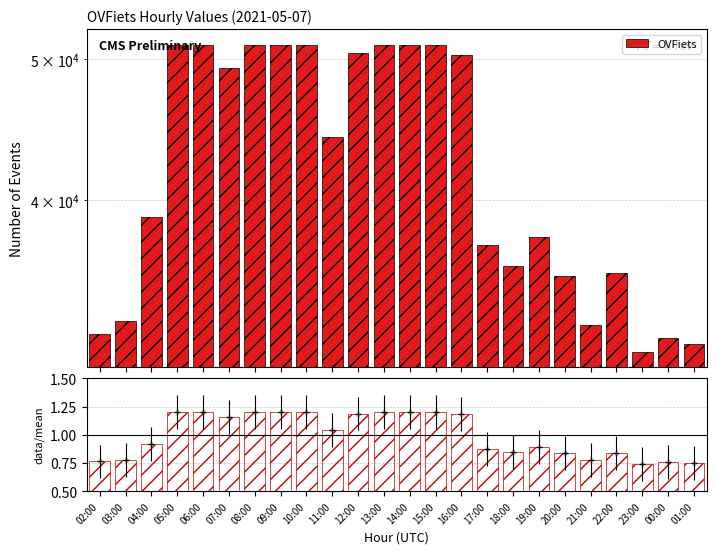

What is the difference between the maximum and minimum values?

19671